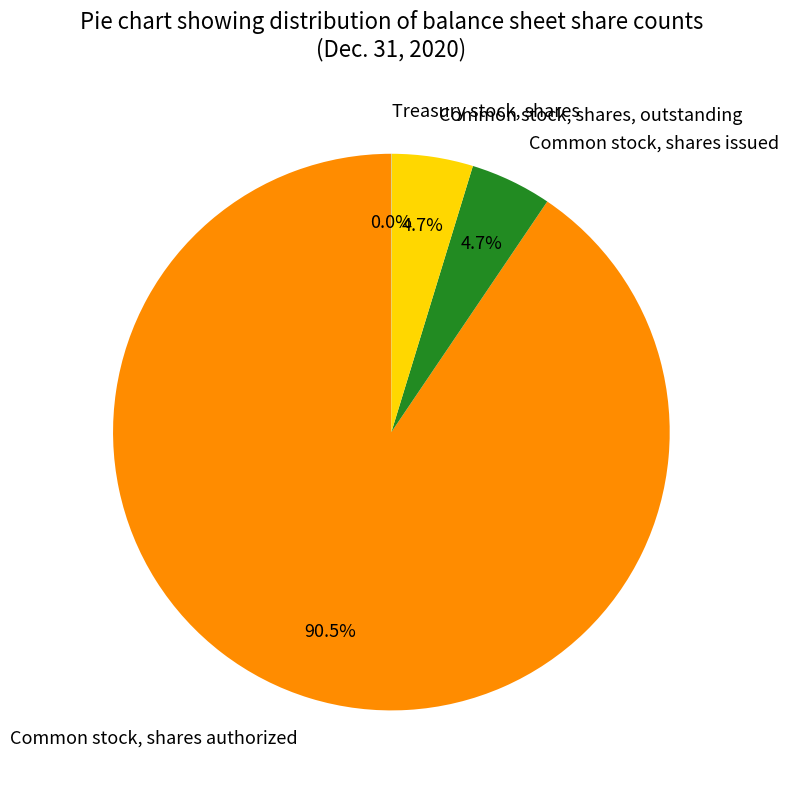

Which category accounts for the majority?

Common stock, shares authorized